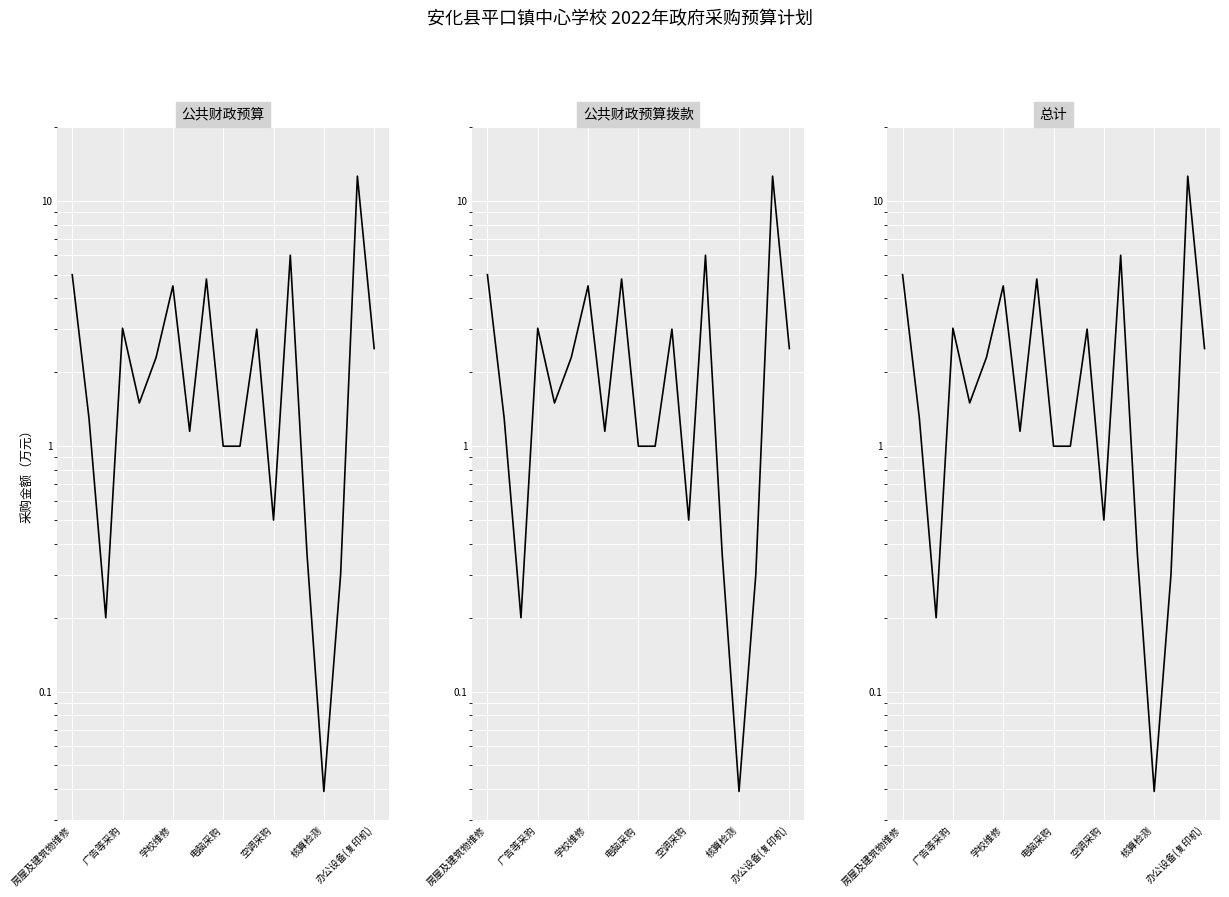

Where is 公共财政预算拨款 nearest to the value 6?

13